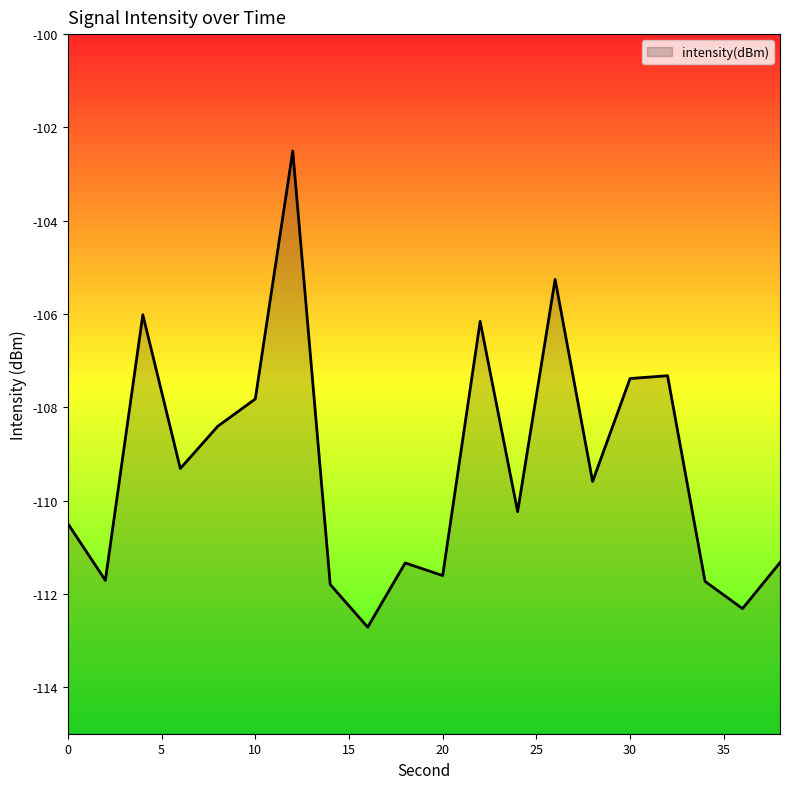

Reading left to right, extract all data points from this chart.

0=-110.5	2=-111.7	4=-106.0	6=-109.3	8=-108.4	10=-107.8	12=-102.5	14=-111.8	16=-112.7	18=-111.3	20=-111.6	22=-106.2	24=-110.2	26=-105.3	28=-109.6	30=-107.4	32=-107.3	34=-111.7	36=-112.3	38=-111.3